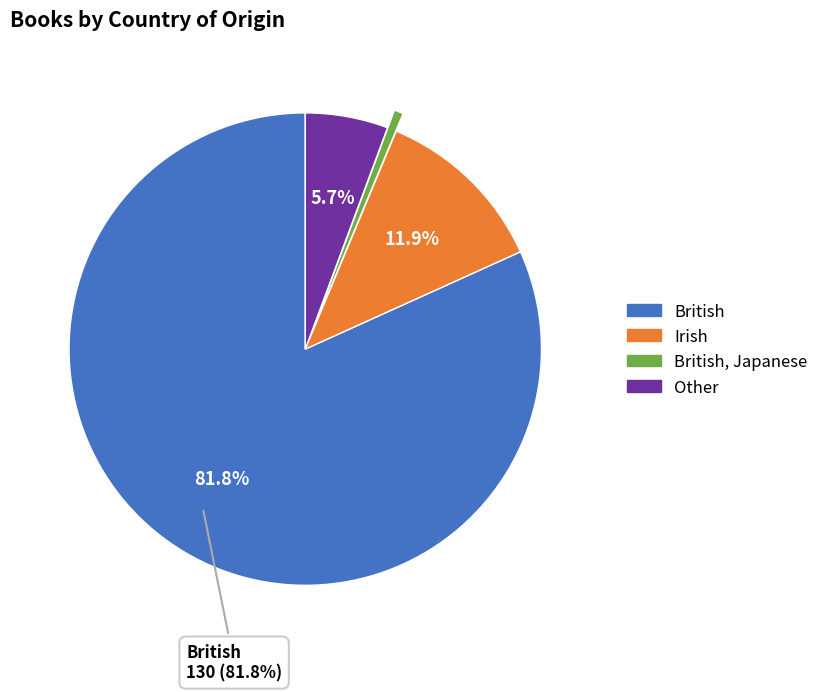

Is there a majority slice in this chart?

Yes